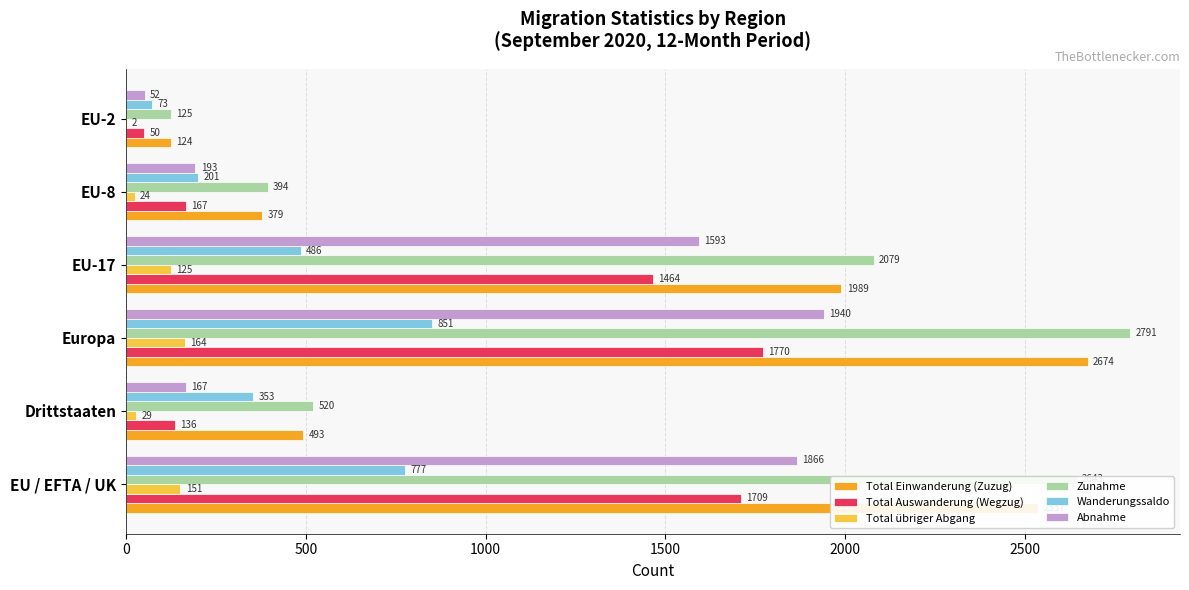

Which series has the widest spread of values?

Zunahme